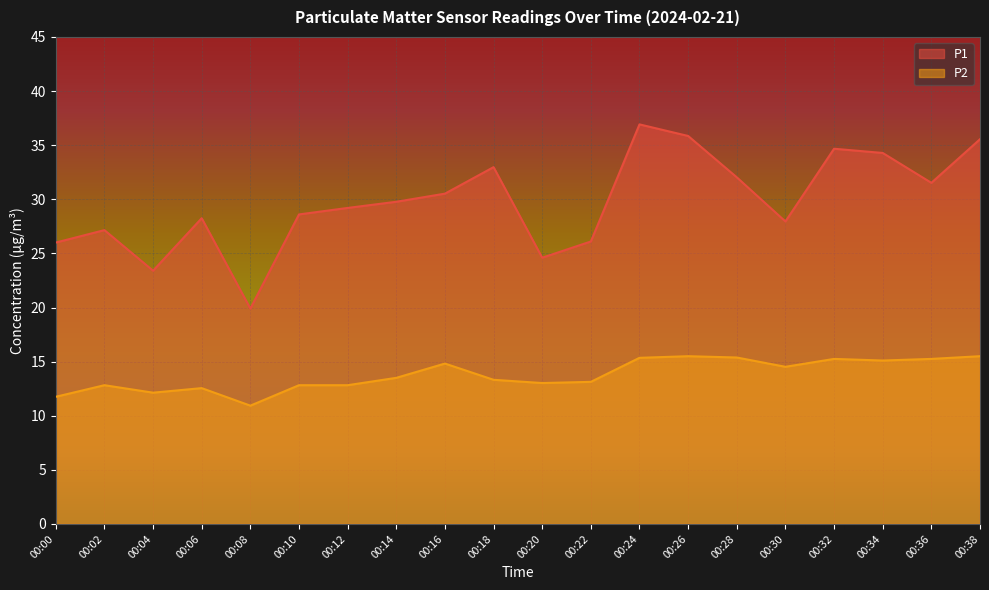

True or false: P1 has more than 1 points higher than both neighbors.

True